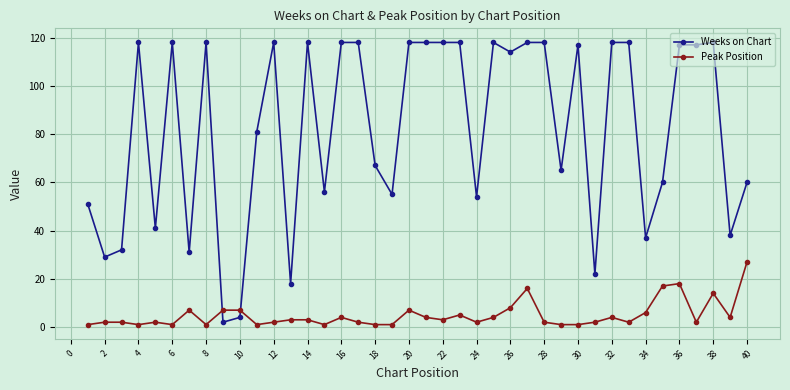

Which series has the widest spread of values?

Weeks on Chart